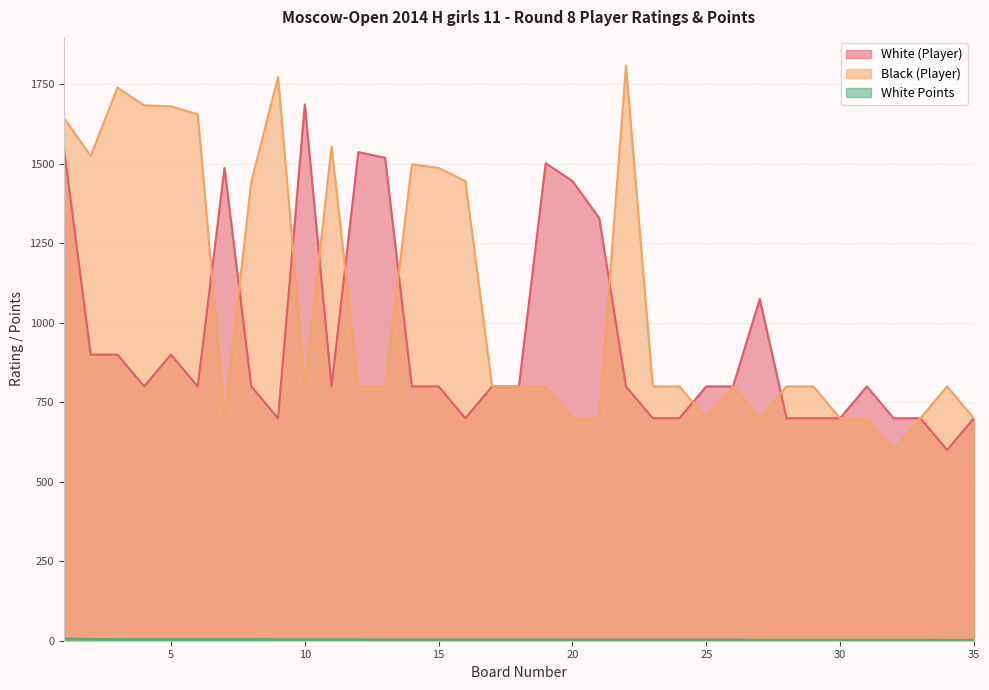

What value does the White Points series have at 12?

4.5